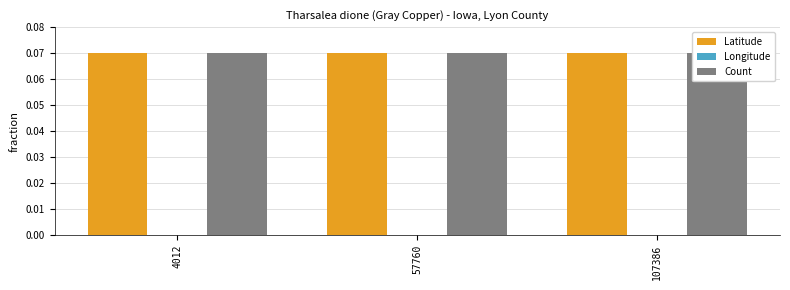

Rank the series at 4012 from highest to lowest value.

Count, Latitude, Longitude